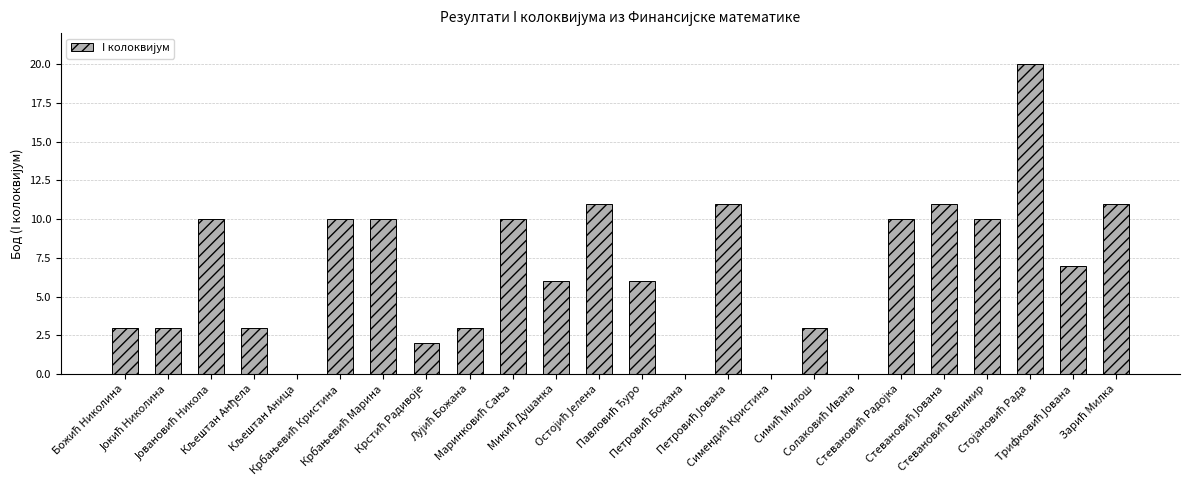

What is the greatest value displayed?

20